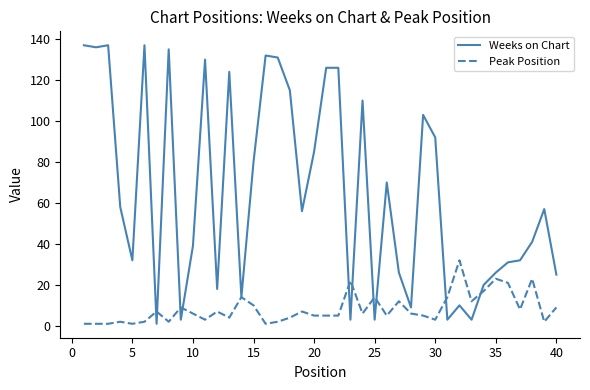

What is the difference between the maximum and second lowest values in the Weeks on Chart series?

134